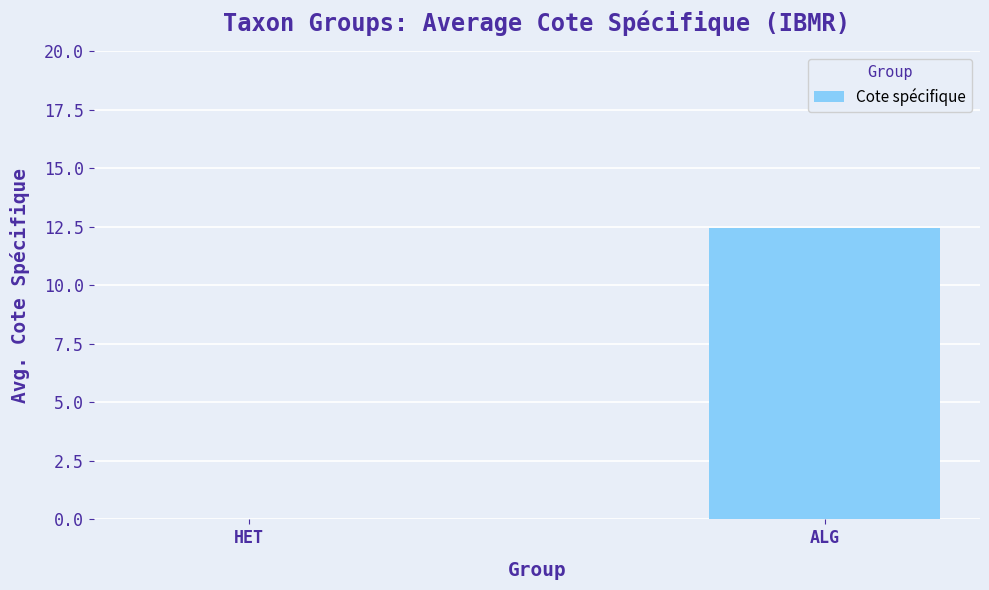

Which label corresponds to the largest value in the chart?

ALG